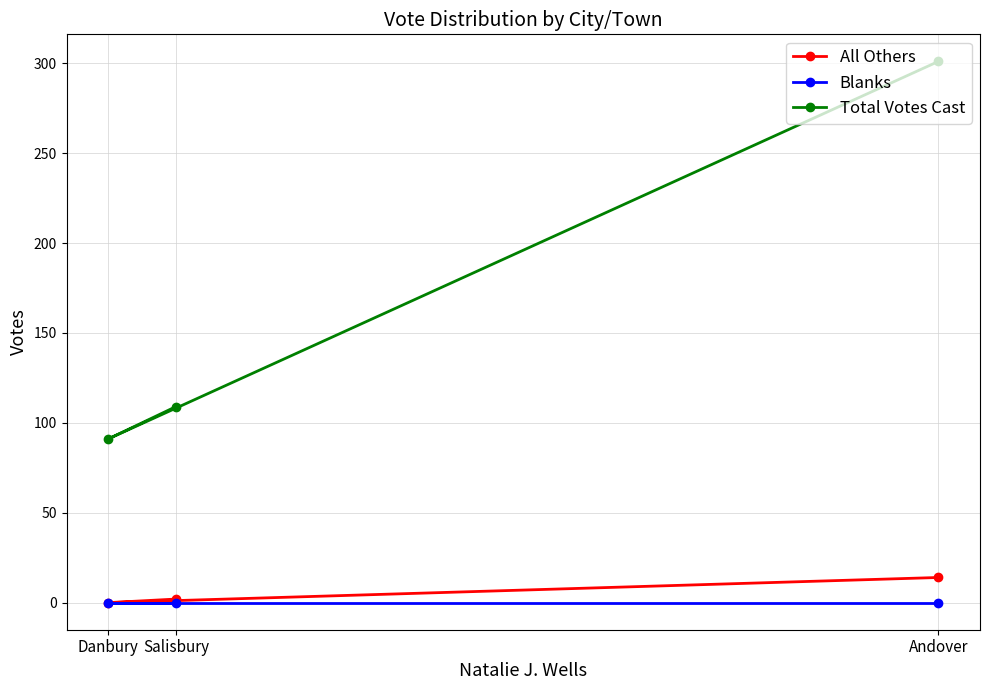

At which category is the sum across all series the highest?

Andover